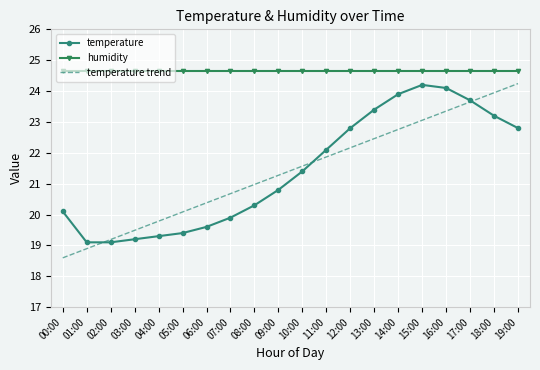

What is the spread (max minus min) of values at 00:00?

6.1